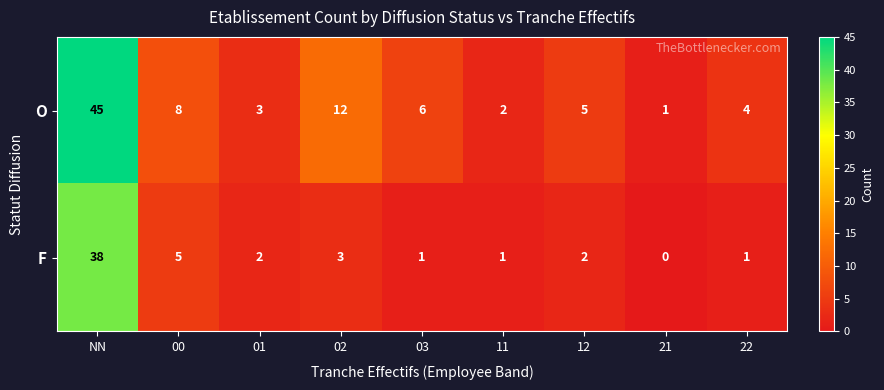

At how many categories does at least one series exceed 29?

1